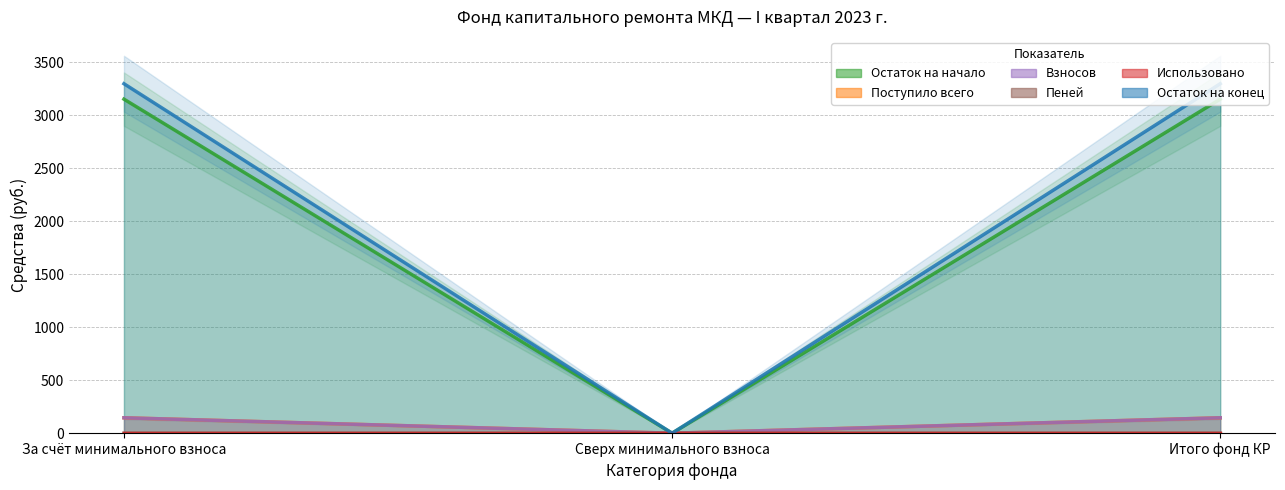

Reading left to right, transcribe all the data shown in this chart.

Остаток на начало: 3150.9	0.0	3150.9
Поступило всего: 145.6	0.0	145.6
Взносов: 145.6	0.0	145.6
Пеней: 0.0	0.0	0.0
Использовано: 0.0	0.0	0.0
Остаток на конец: 3296.5	0.0	3296.5